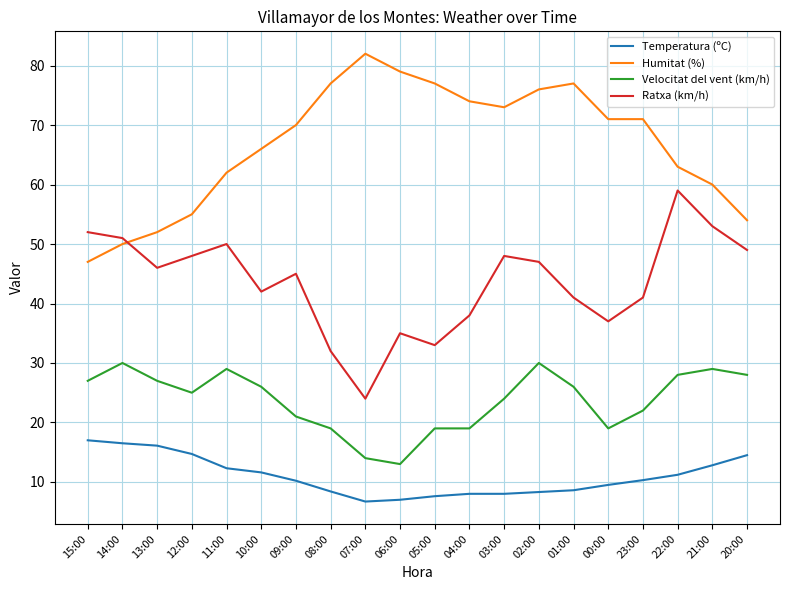

Which series changed the most between 06:00 and 01:00?

Velocitat del vent (km/h)